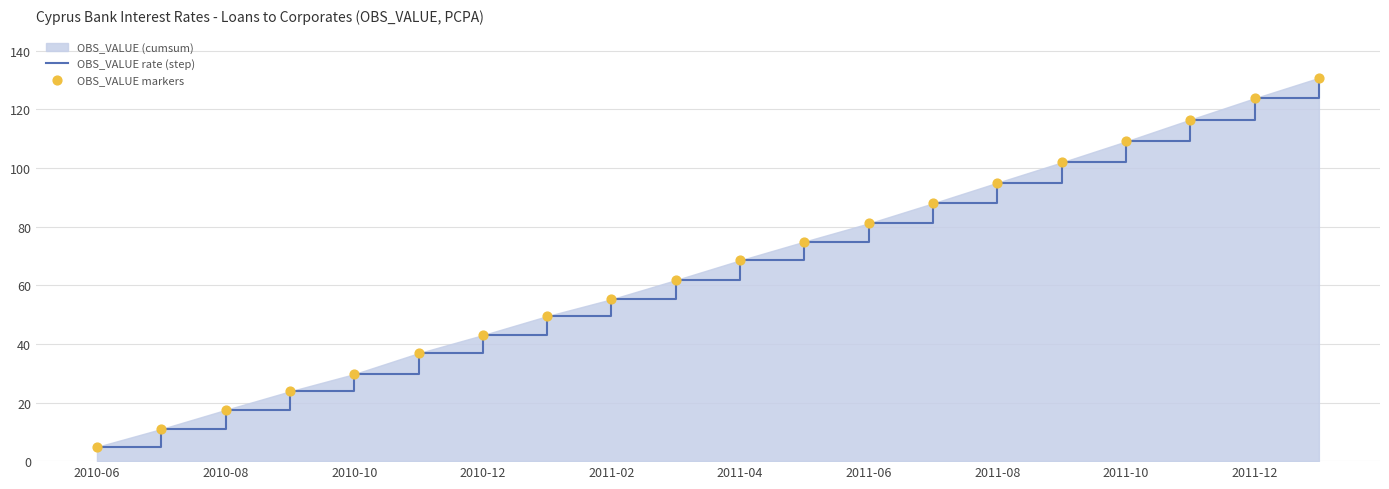

Which series reaches the maximum Y coordinate?

OBS_VALUE rate (step)